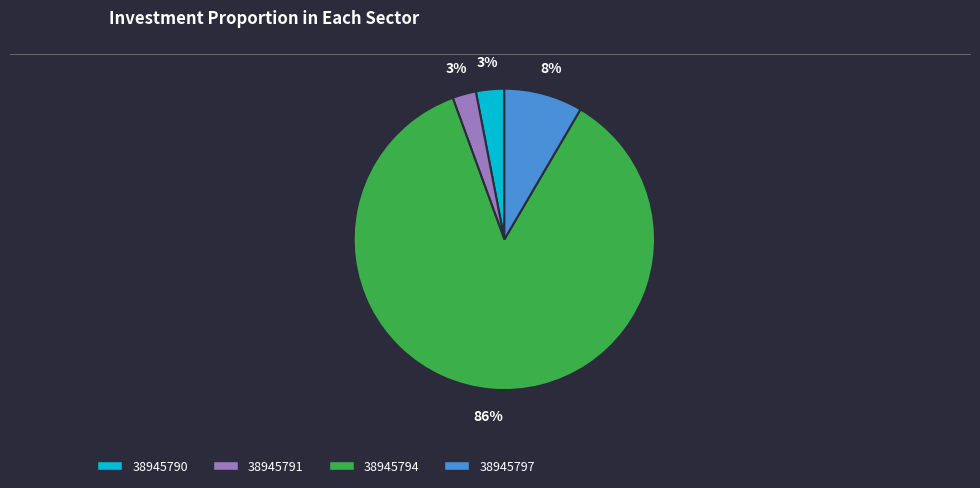

To the nearest percent, what percentage of the pie is 38945797?

8%